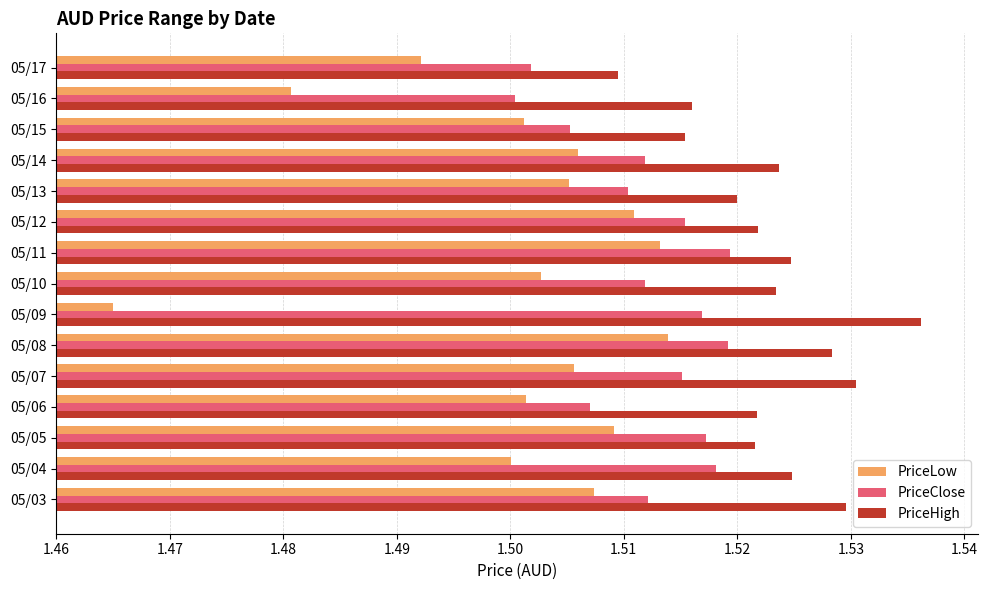

Rank the series by their average value, from highest to lowest.

PriceHigh, PriceClose, PriceLow